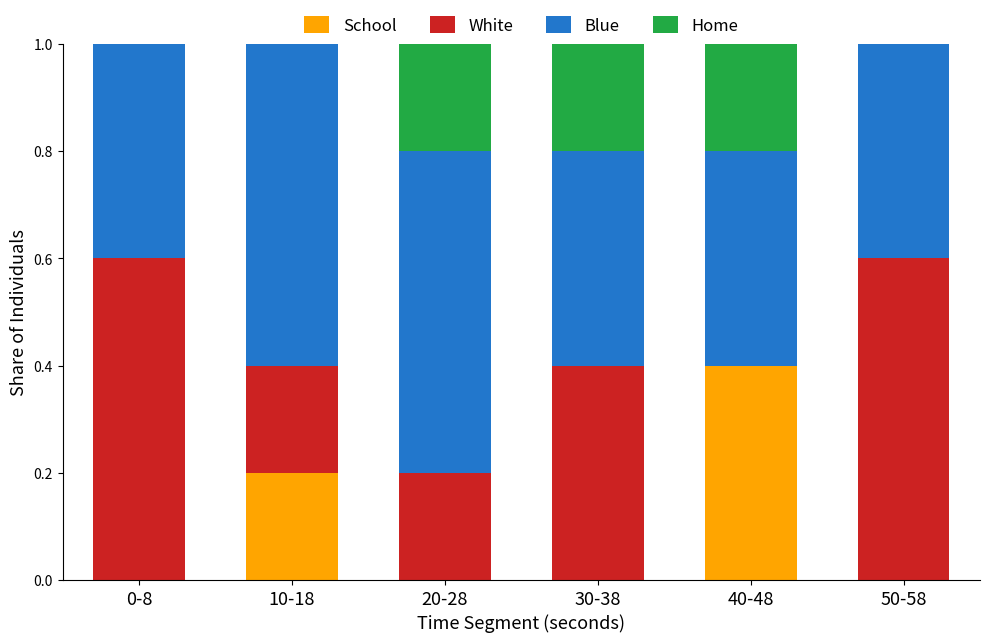

What is the total value across all series at 40-48?

1.0